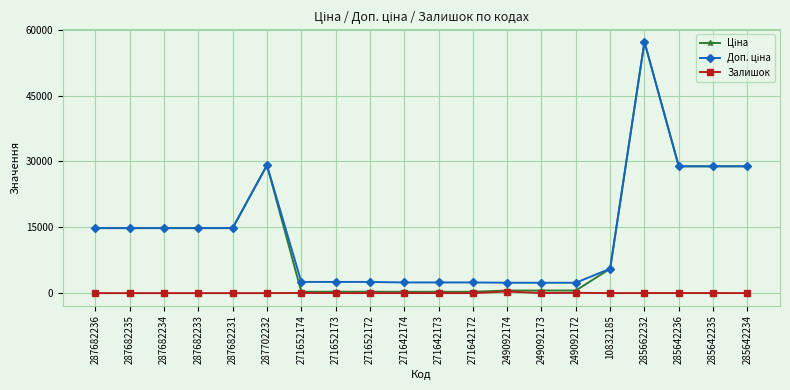

What is the maximum value shown in the chart?

57258.0